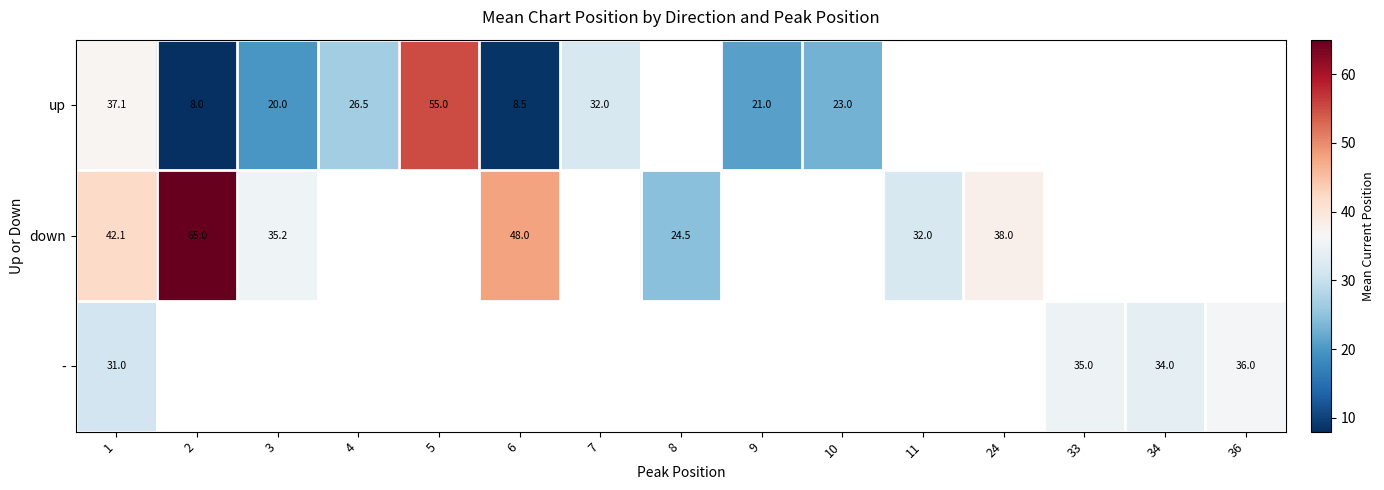

What is the highest value of the up series?

55.0